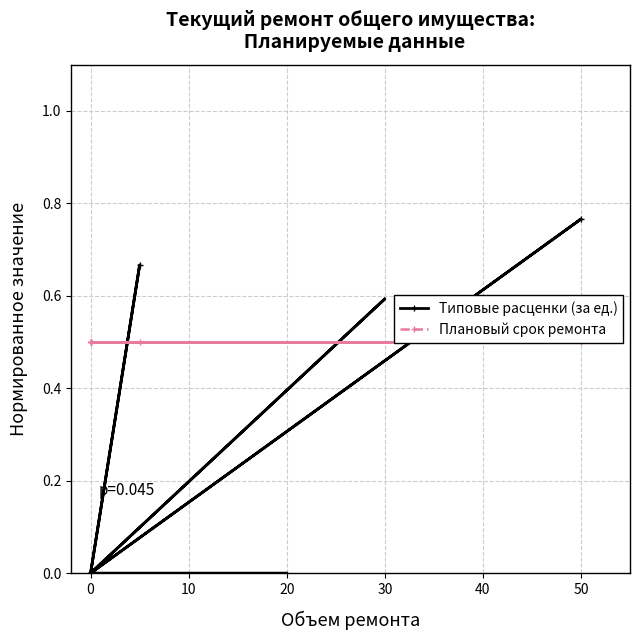

At 0, list the series in order from largest to smallest.

Плановый срок ремонта, Типовые расценки (за ед.)